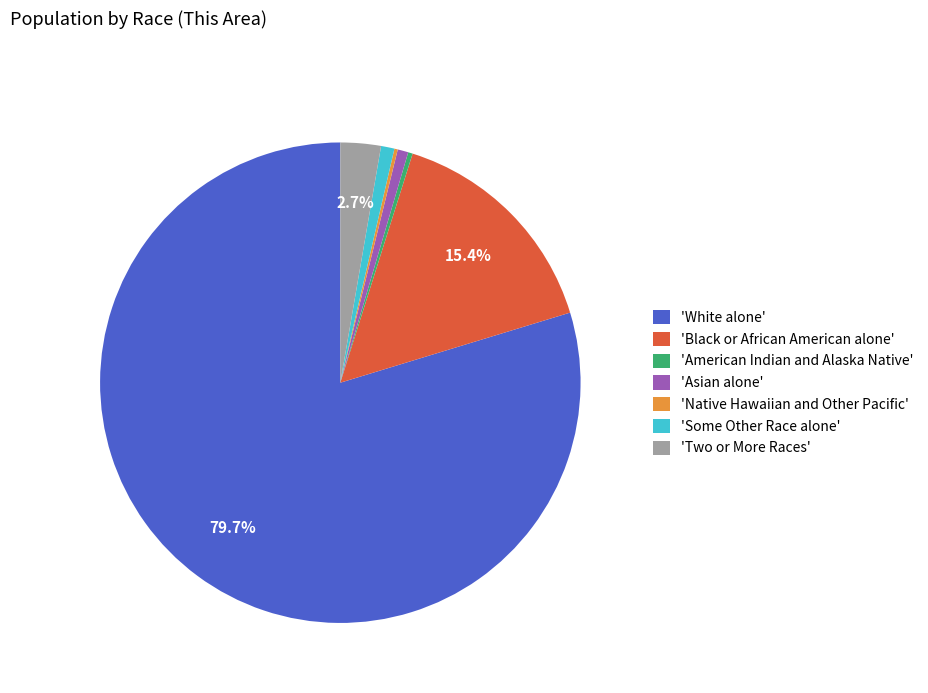

Approximately how many times larger is the value at 'Some Other Race alone' compared to 'Asian alone'?

1.3